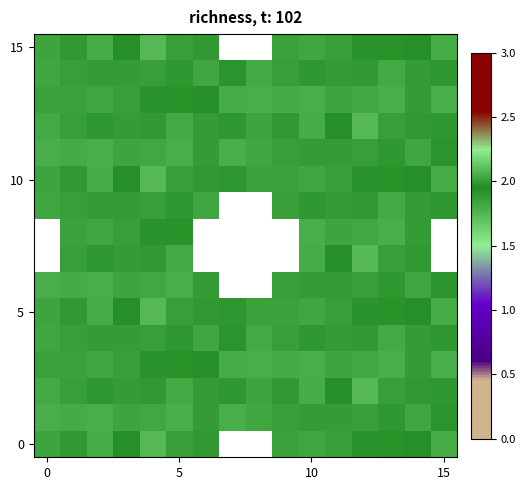

The value of 0 at 10 is 2.5. True or false?

False